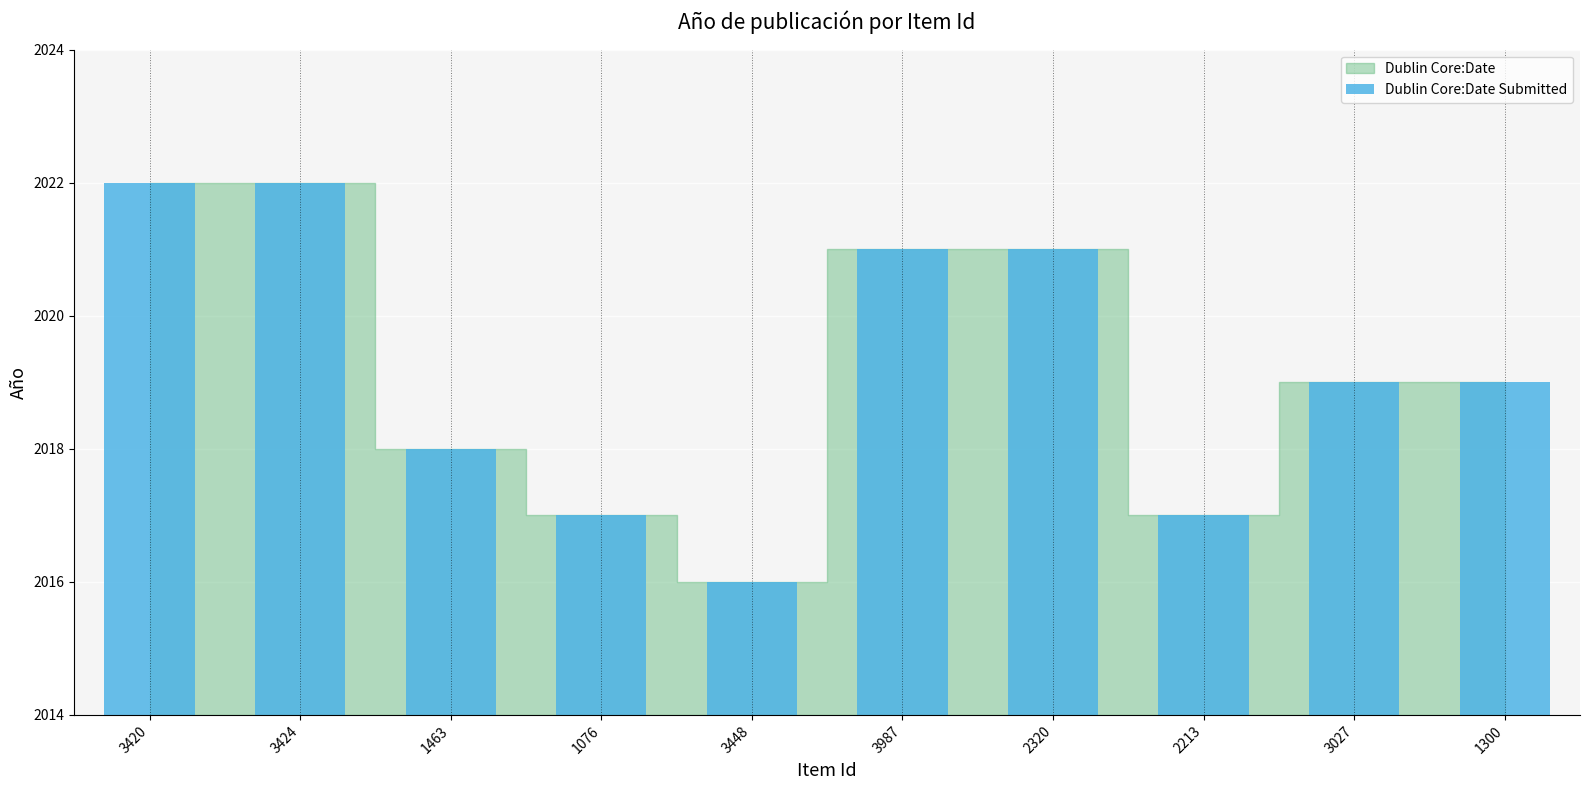

What is the label of the 2nd bar from the left?

3424